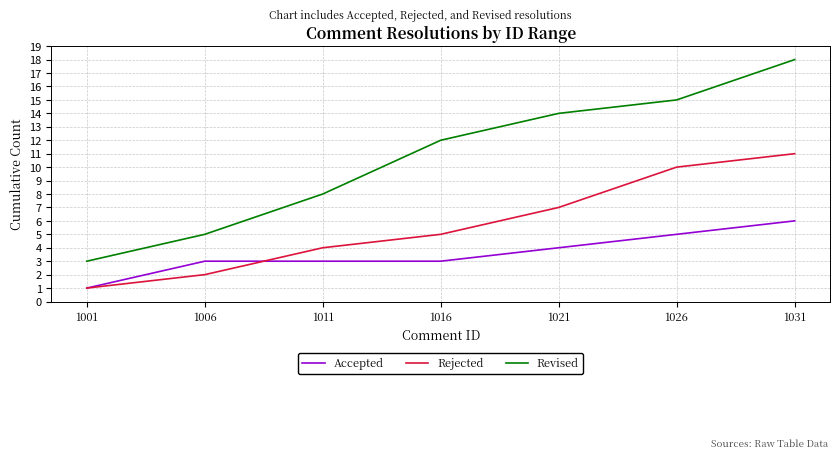

At which label does Accepted reach its minimum?

1001